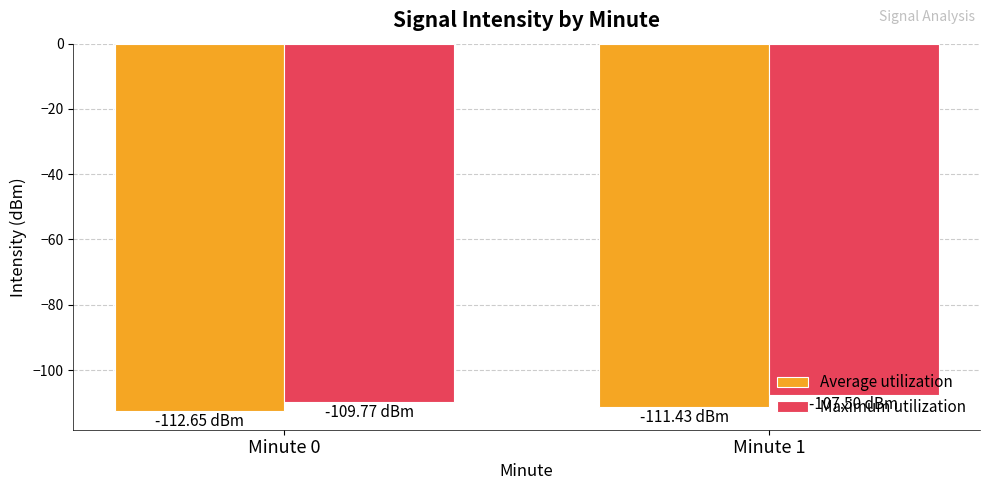

What is the difference between the maximum and minimum values in the Average utilization series?

1.2